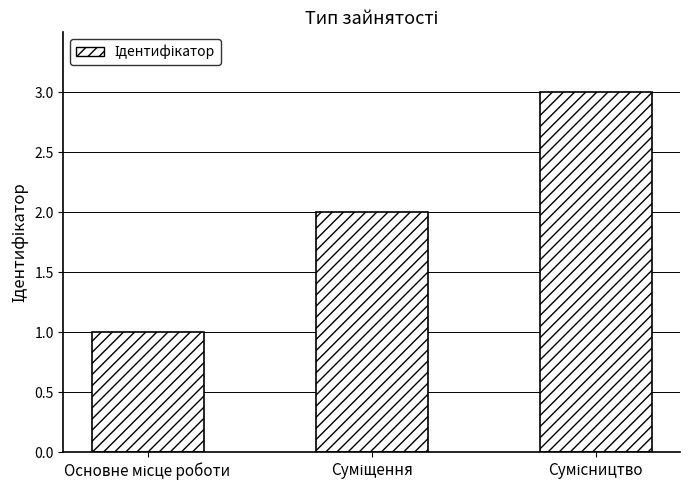

What is the greatest value displayed?

3